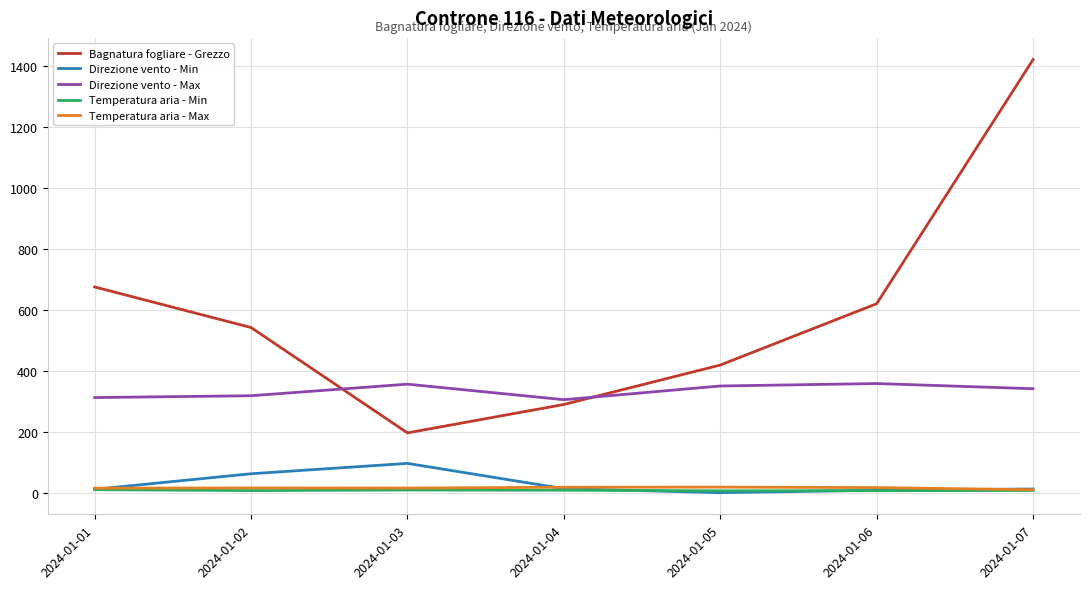

True or false: Direzione vento - Min and Bagnatura fogliare - Grezzo intersect in this chart.

False